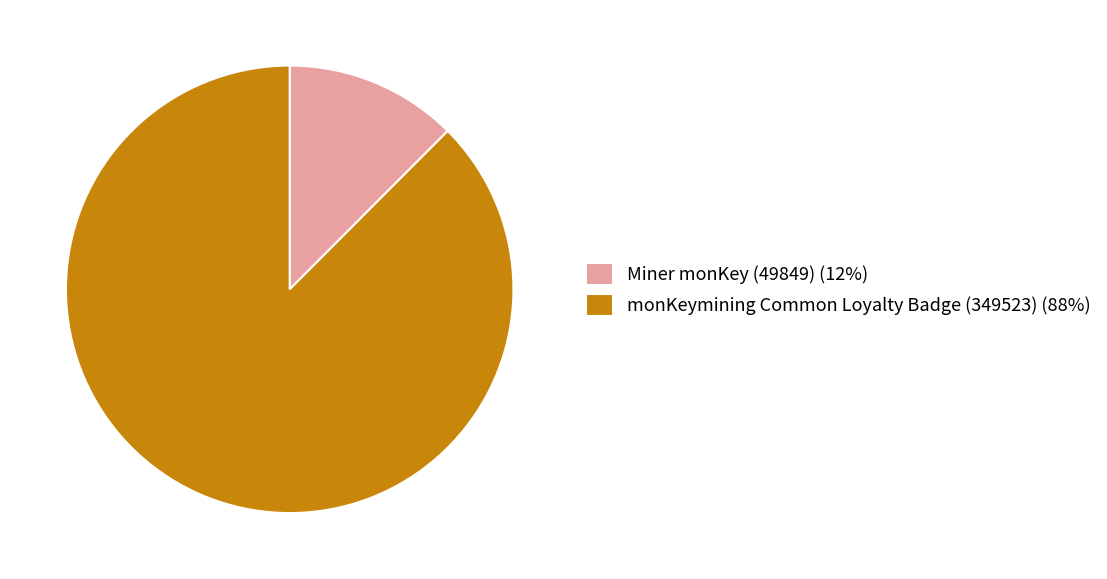

The Miner monKey (49849) slice represents 12% of the pie. True or false?

True